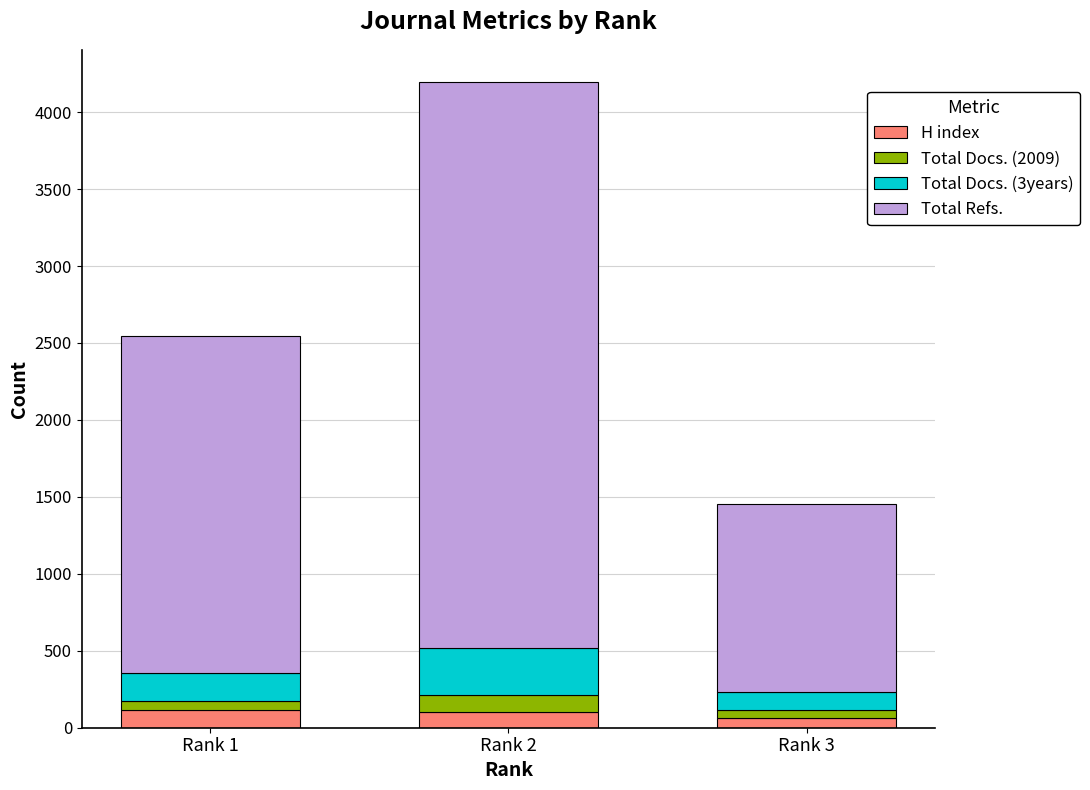

How many bars are there in total?

3